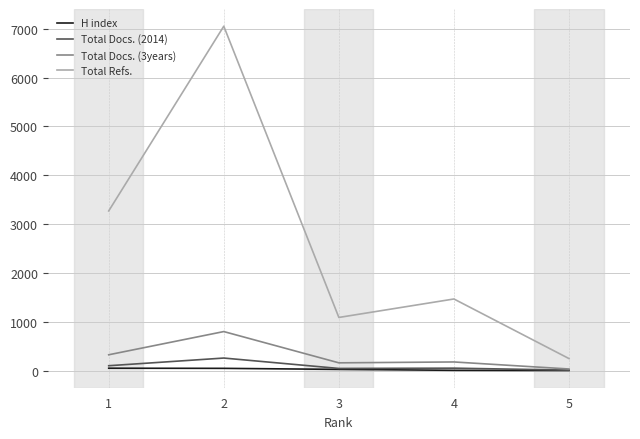

What are all the series names shown in the legend?

H index, Total Docs. (2014), Total Docs. (3years), Total Refs.